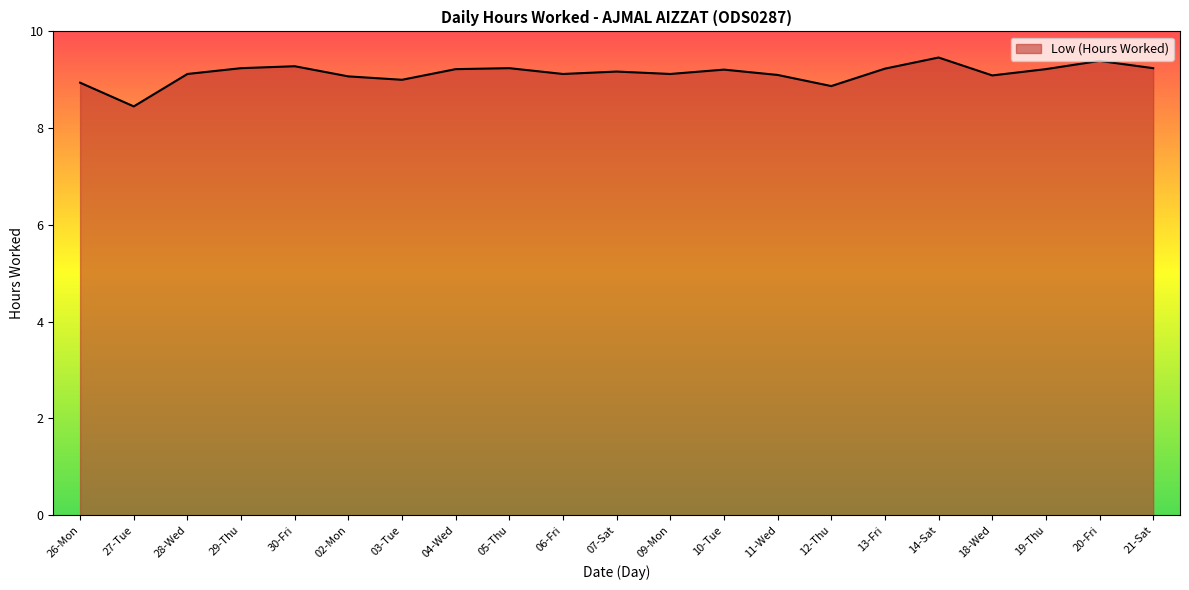

Where is the data nearest to the value 8?

27-Tue